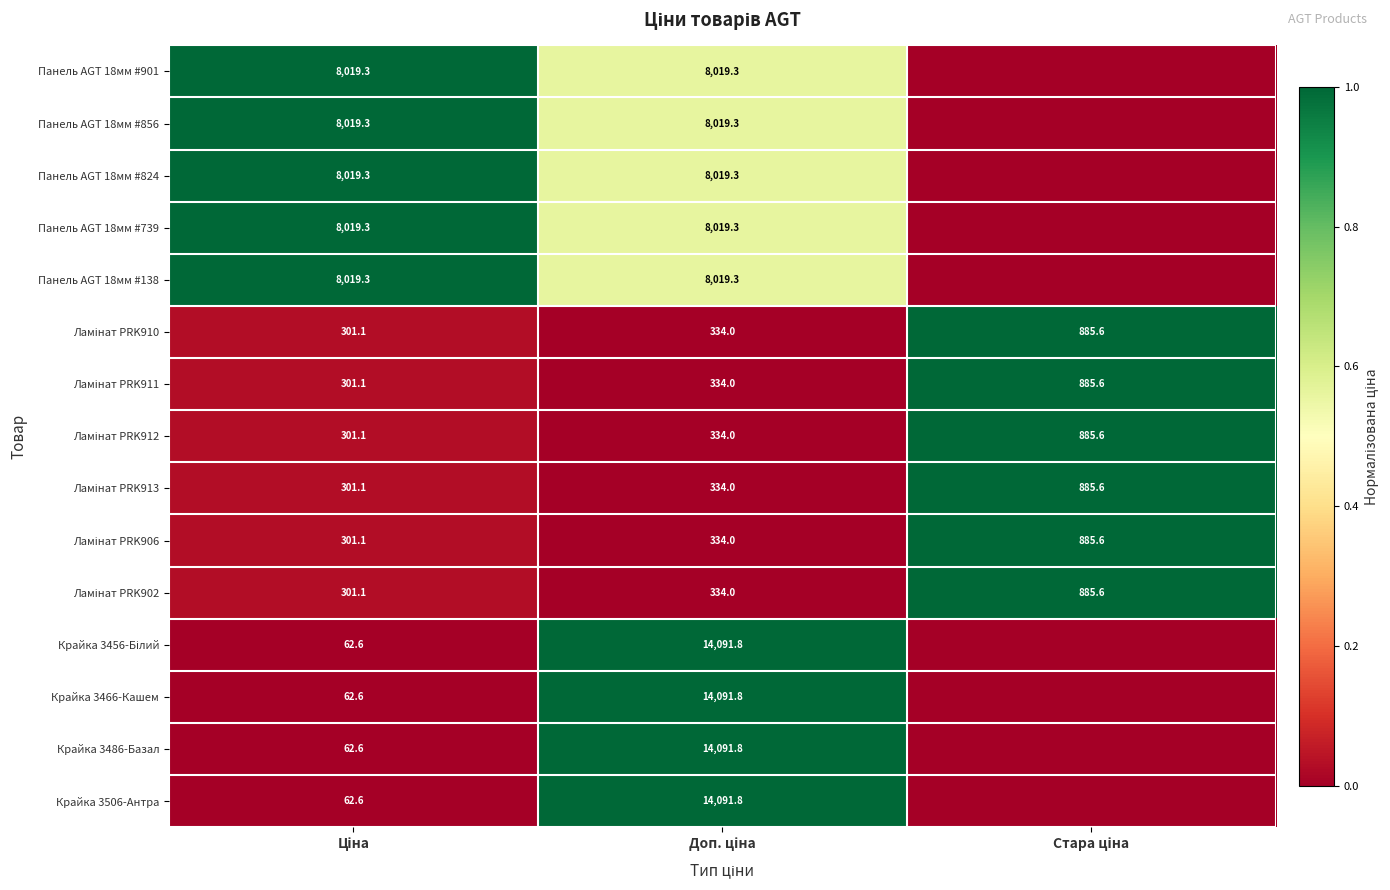

Count the number of categories in the chart.

3